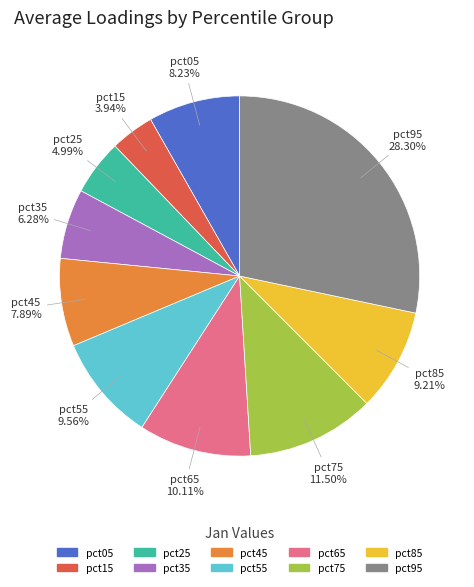

To the nearest percent, what is the difference between the largest and smallest slice percentages?

24%